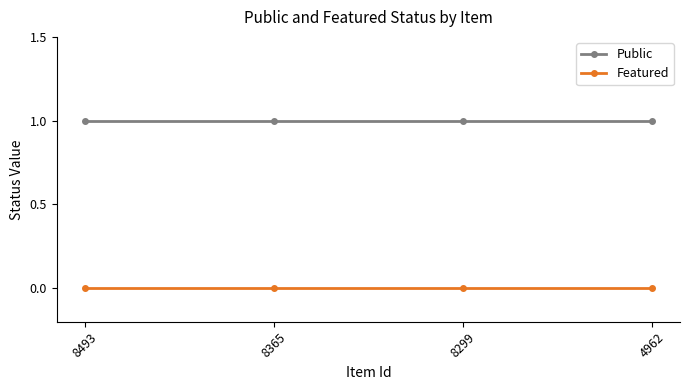

True or false: Public and Featured cross at least once.

False